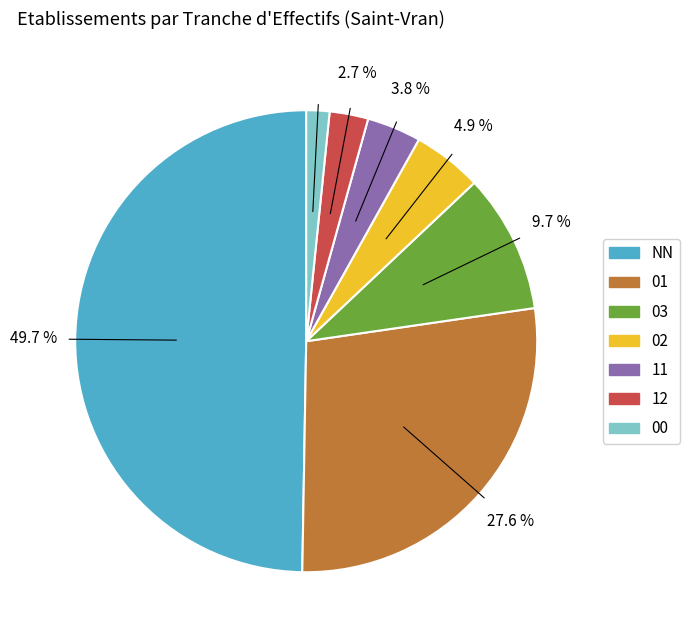

To the nearest percent, what is the combined percentage of 03 and 02?

15%